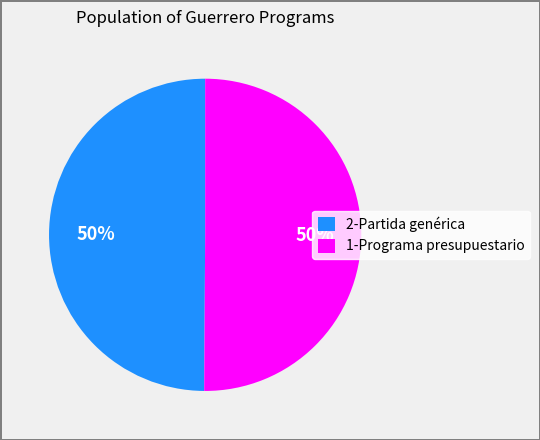

Is the sum of 2-Partida genérica and 1-Programa presupuestario greater than half?

Yes